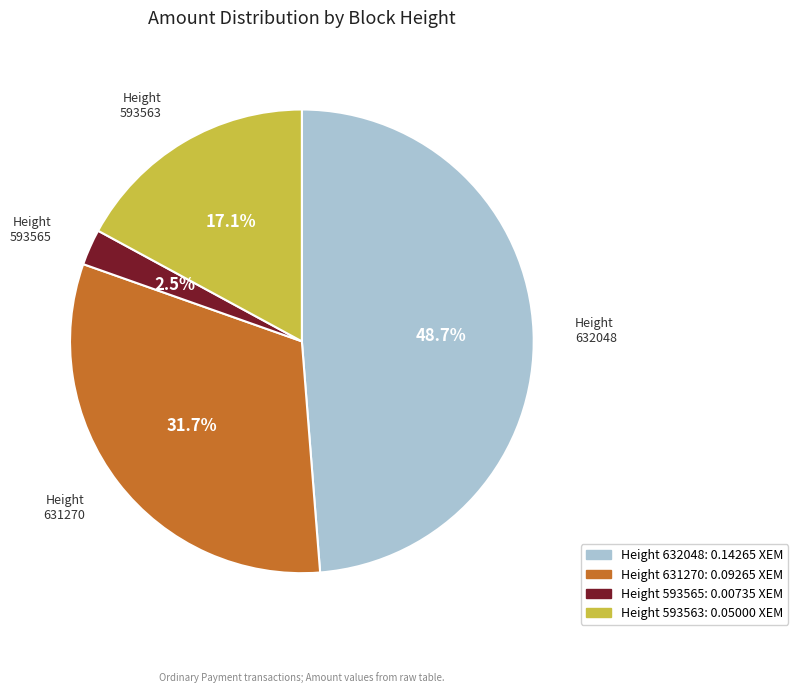

Is there any slice that represents more than half of the pie?

No